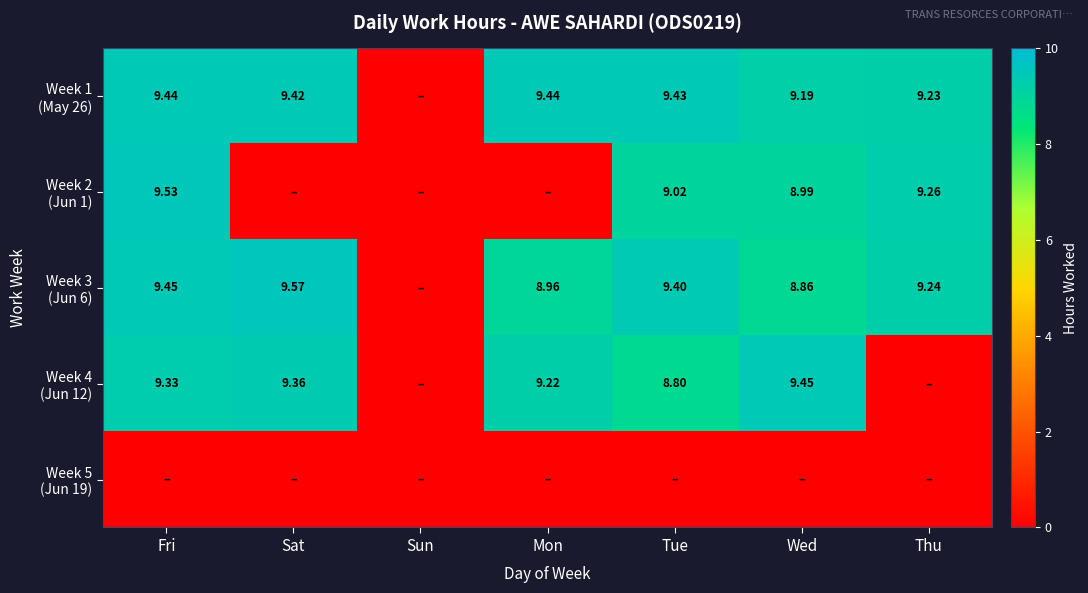

What is the difference between the highest and lowest values at Wed?

9.4